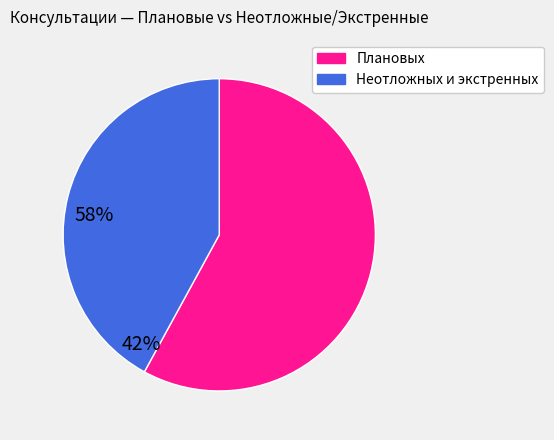

Is there any slice that represents more than half of the pie?

Yes